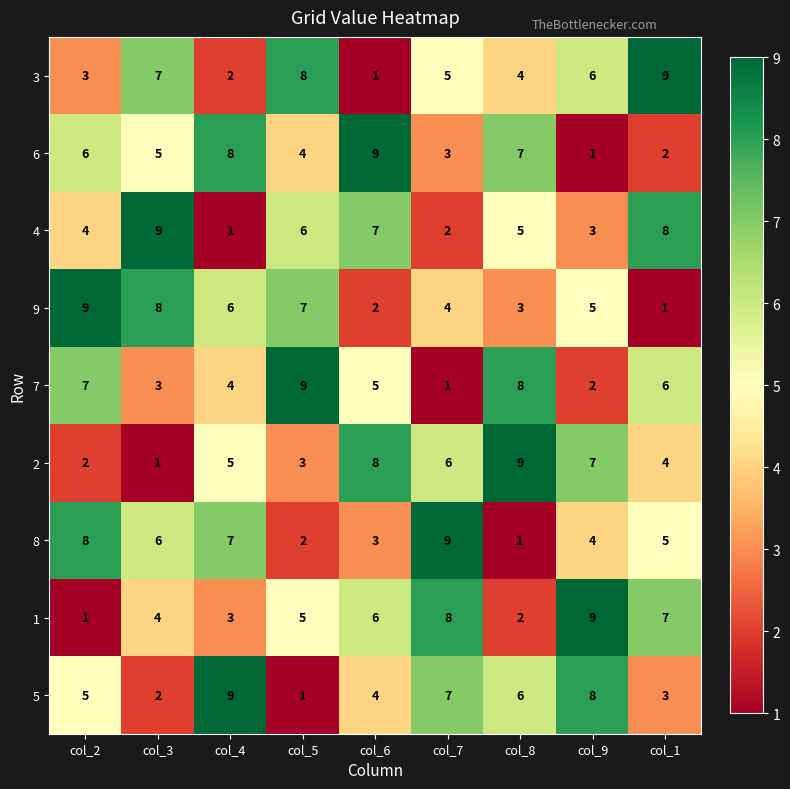

Is the value of 3 at col_8 greater than the value of 5 at col_4?

No